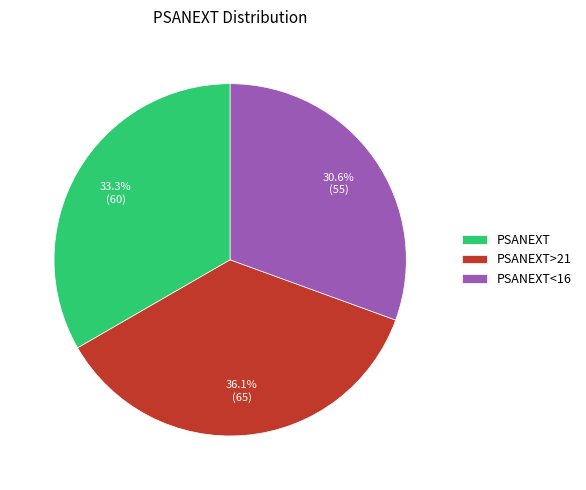

Is PSANEXT the majority of the pie?

No